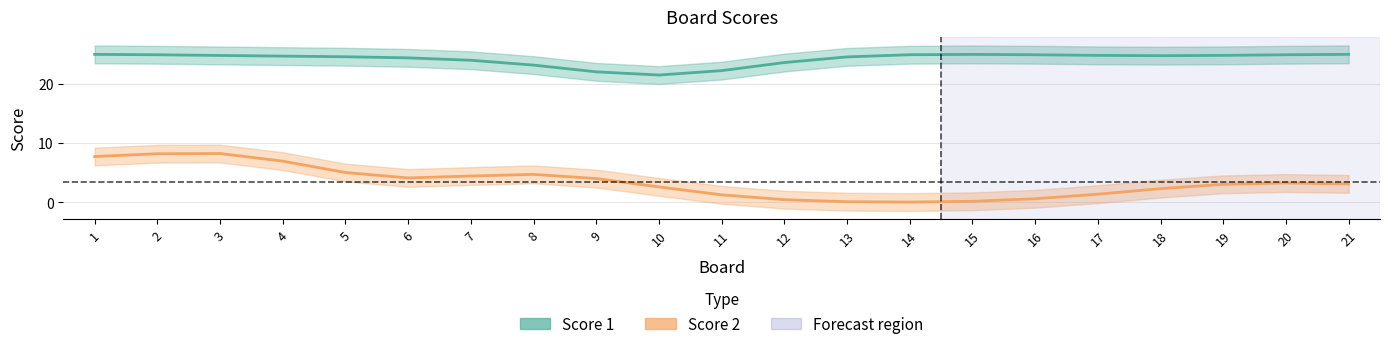

The Score 2 series shows 3.7 at 10. True or false?

False